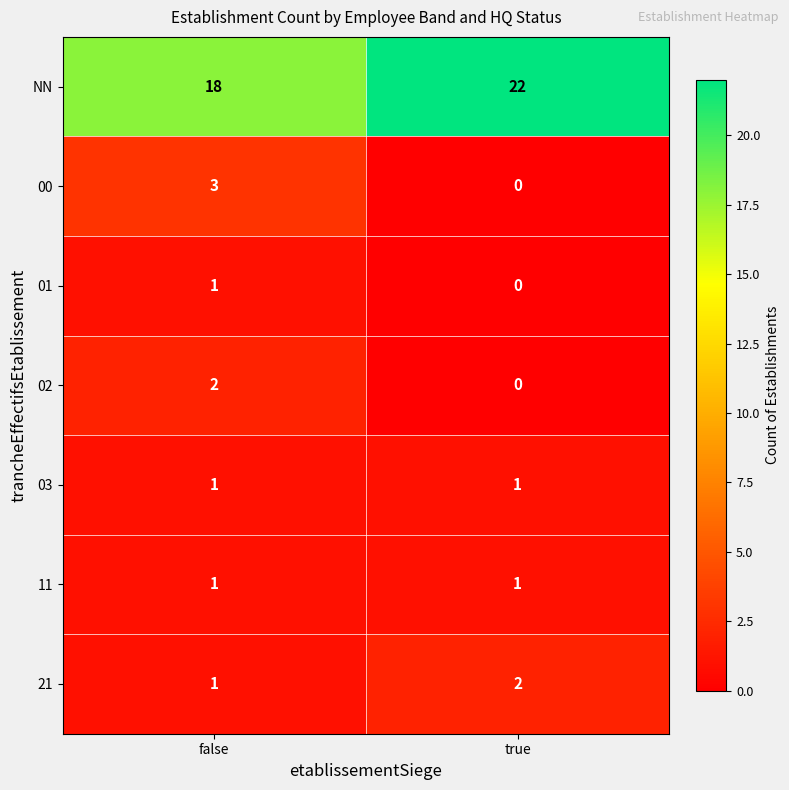

At which category does the chart reach its peak across all series?

true